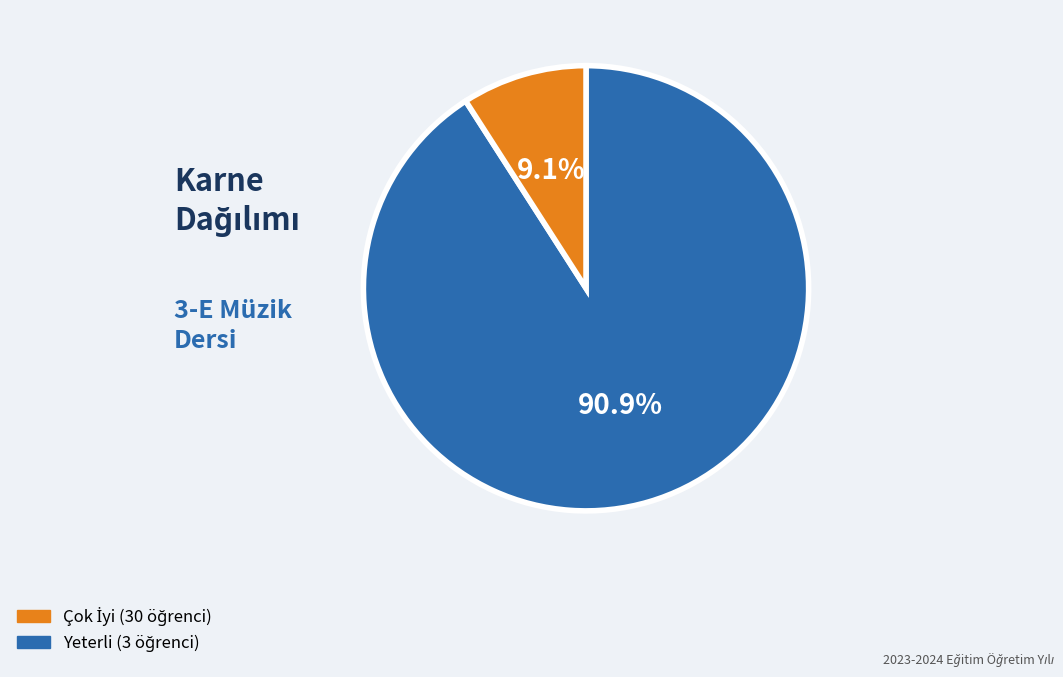

What percentage is NOT represented by Yeterli?

90.9%